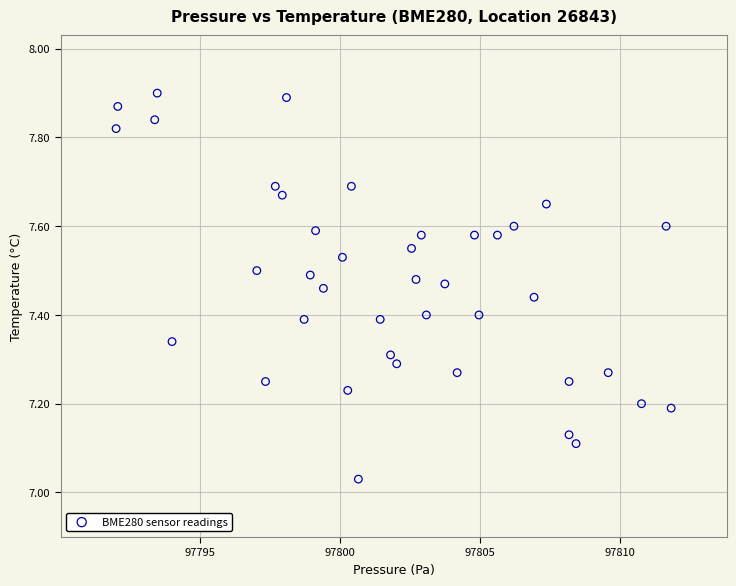

What is the range of X values (max minus min)?

19.8